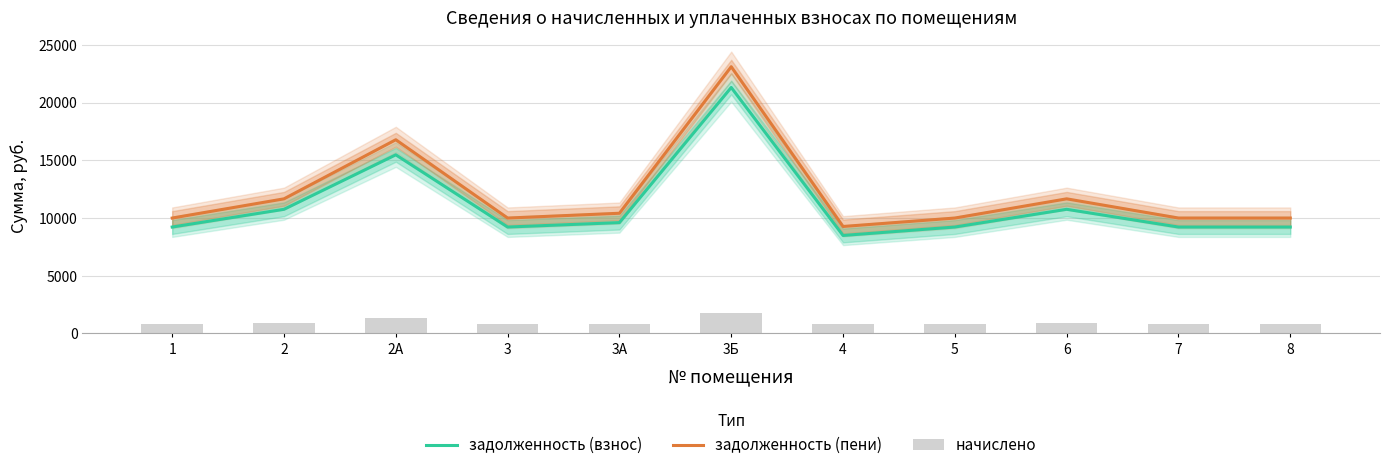

What is the spread (max minus min) of values at 7?

9216.0